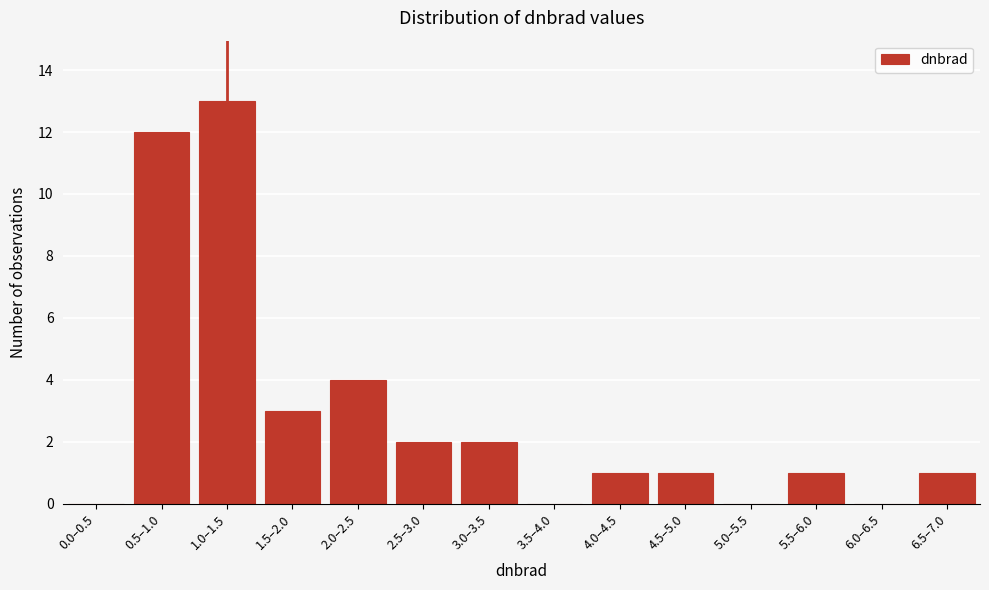

Reading left to right, what are all the values shown in this chart?

0.0–0.5=0	0.5–1.0=12	1.0–1.5=13	1.5–2.0=3	2.0–2.5=4	2.5–3.0=2	3.0–3.5=2	3.5–4.0=0	4.0–4.5=1	4.5–5.0=1	5.0–5.5=0	5.5–6.0=1	6.0–6.5=0	6.5–7.0=1